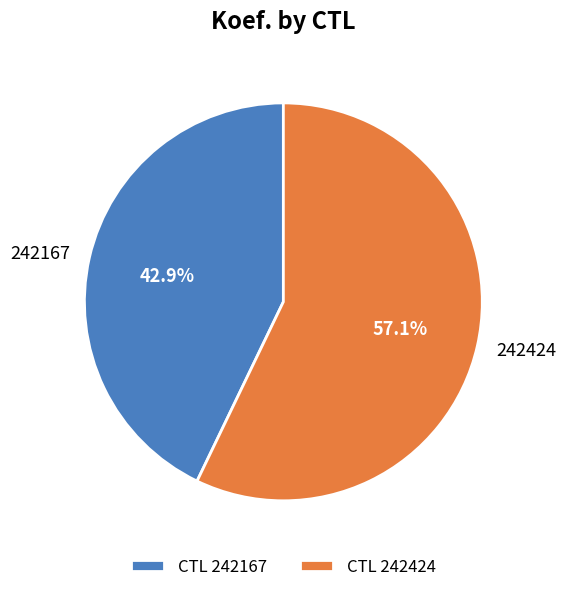

To the nearest percent, what is the difference between the largest and smallest slice percentages?

14%